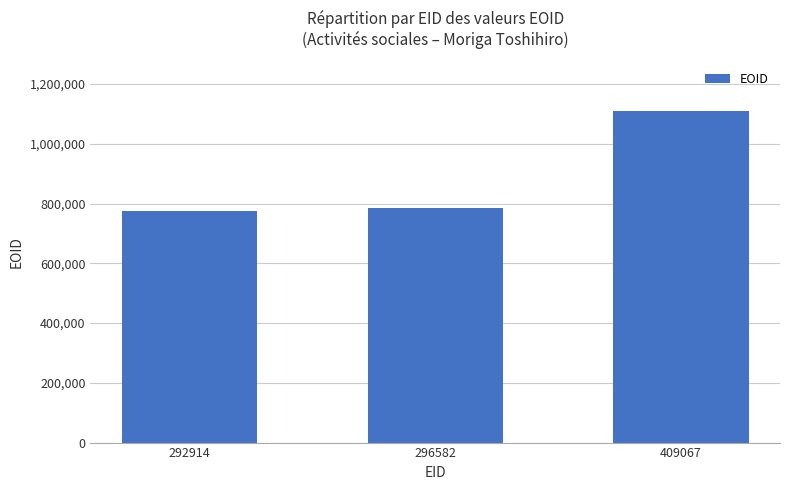

What is the value of the 3rd bar from the left?

1108451